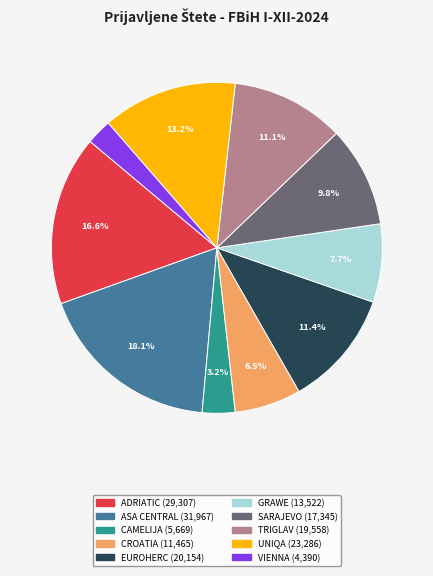

To the nearest percent, what is the difference between the largest and smallest slice percentages?

16%